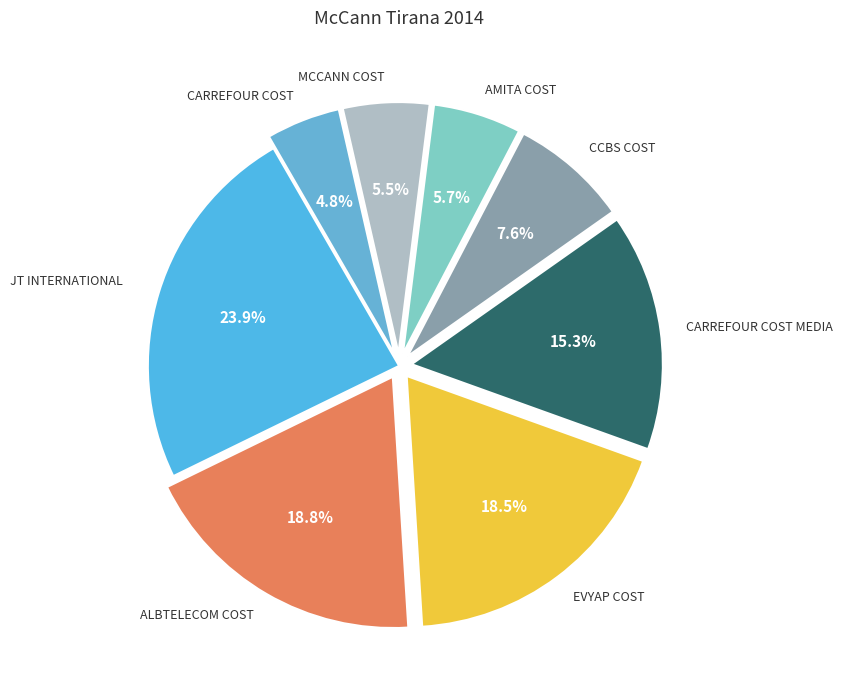

How many segments does this pie chart have?

8